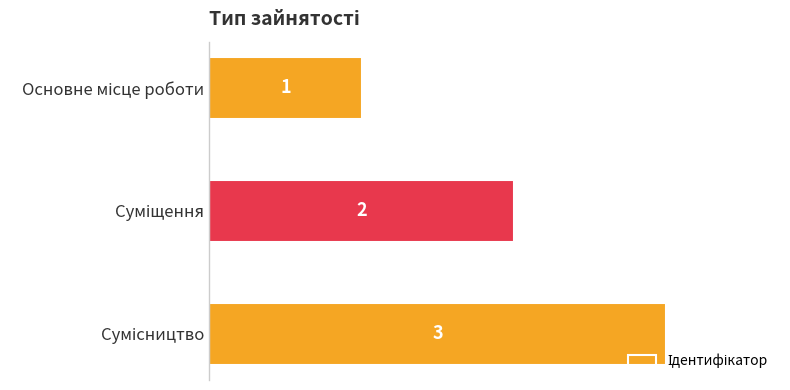

Count the values in the range 1 to 3.

3